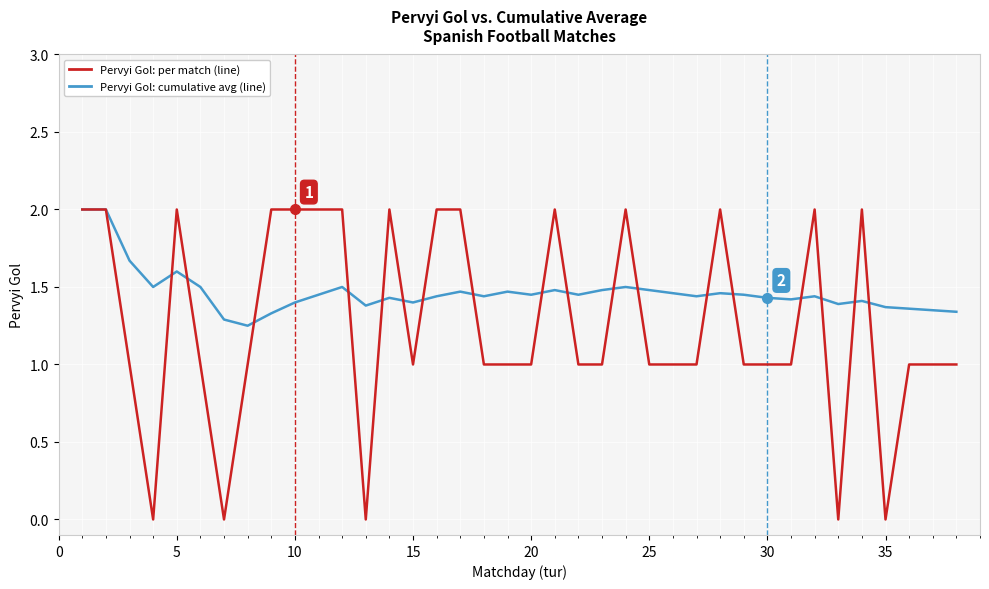

Which series has the largest total across all categories?

Pervyi Gol: cumulative avg (line)